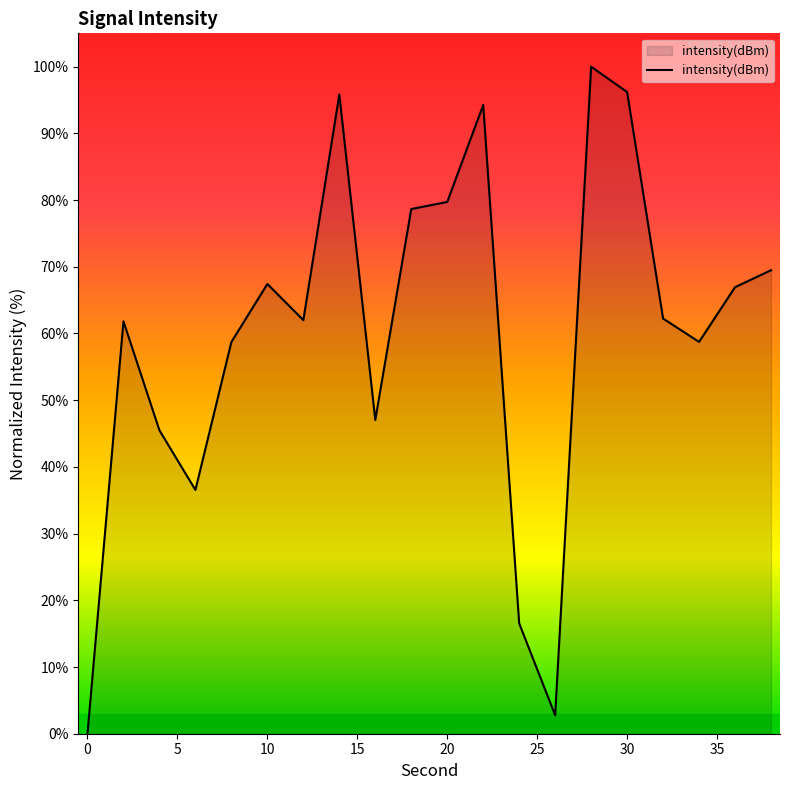

How many interior local peaks (higher than both neighbors) does the data have?

5